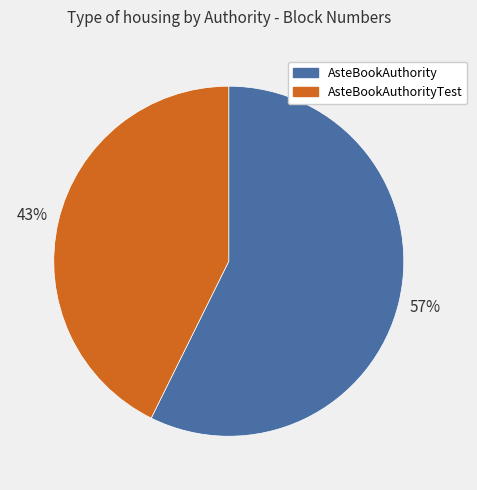

To the nearest percent, what percentage of the pie is AsteBookAuthorityTest?

43%